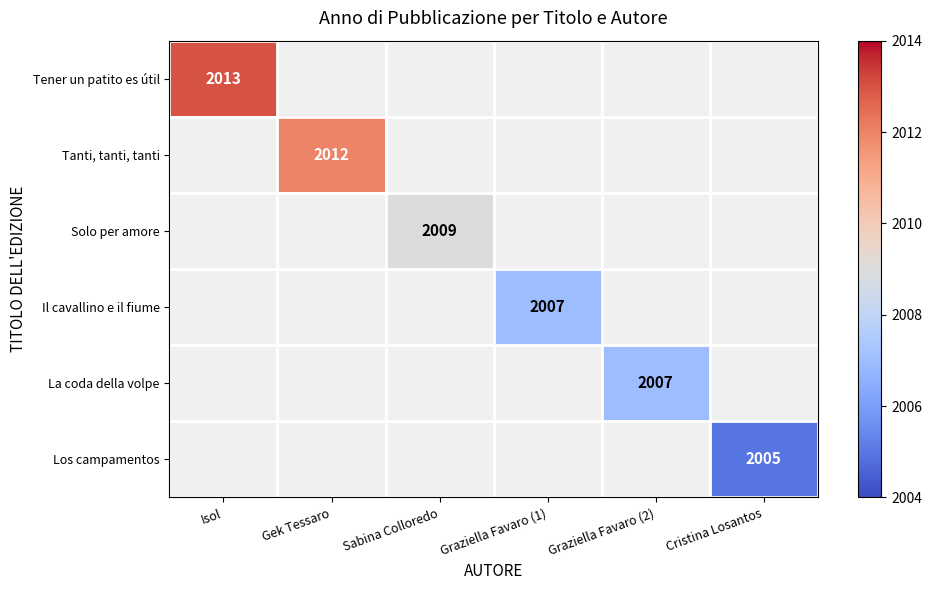

The Los campamentos series shows 2005 at Cristina Losantos. True or false?

True